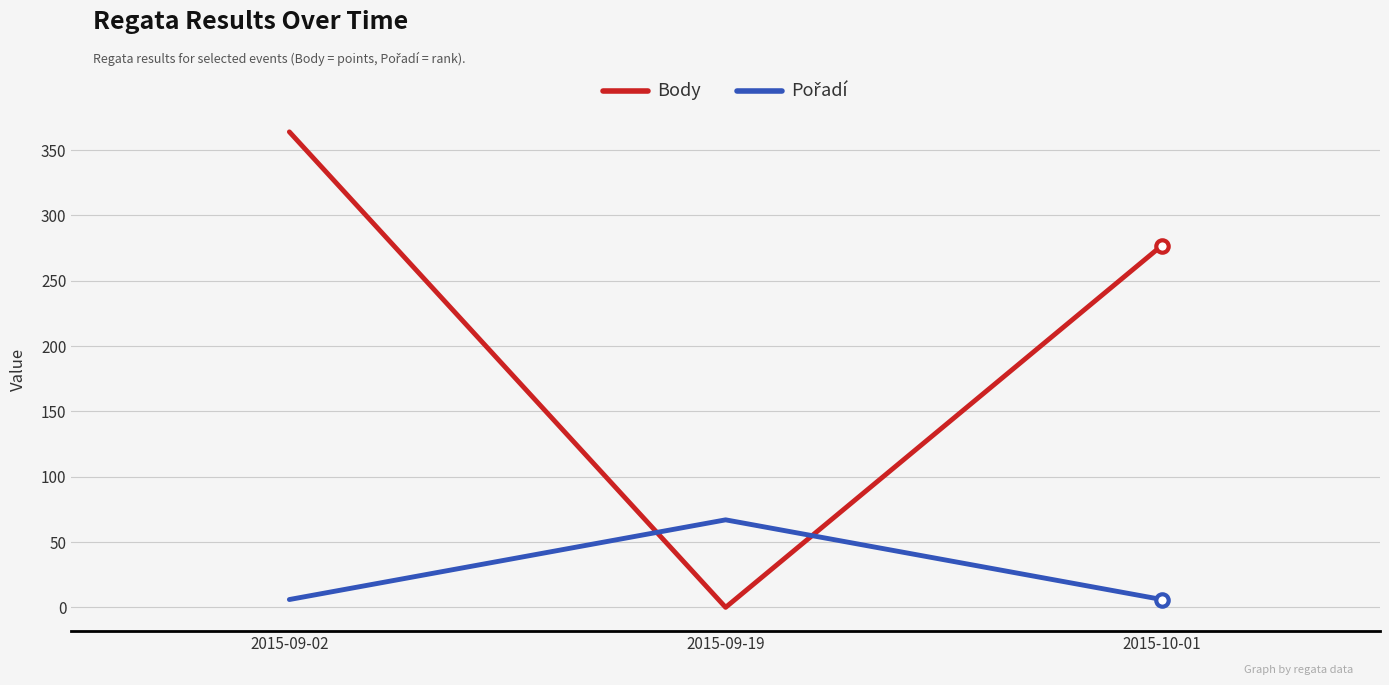

Which series has the largest total across all categories?

Body